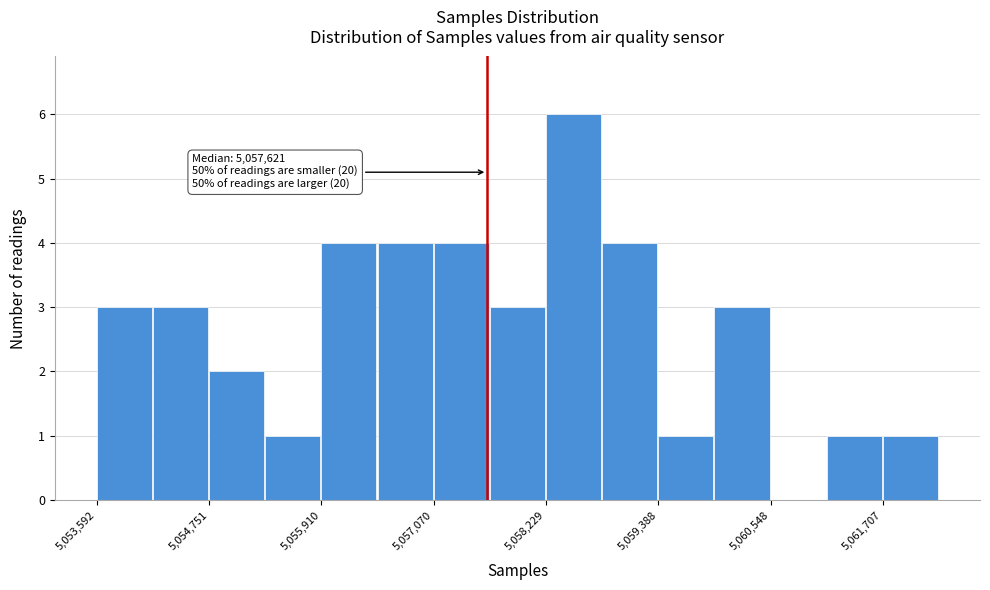

Read against the x-axis, roughly where is the centre of the tallest bar?

5058600